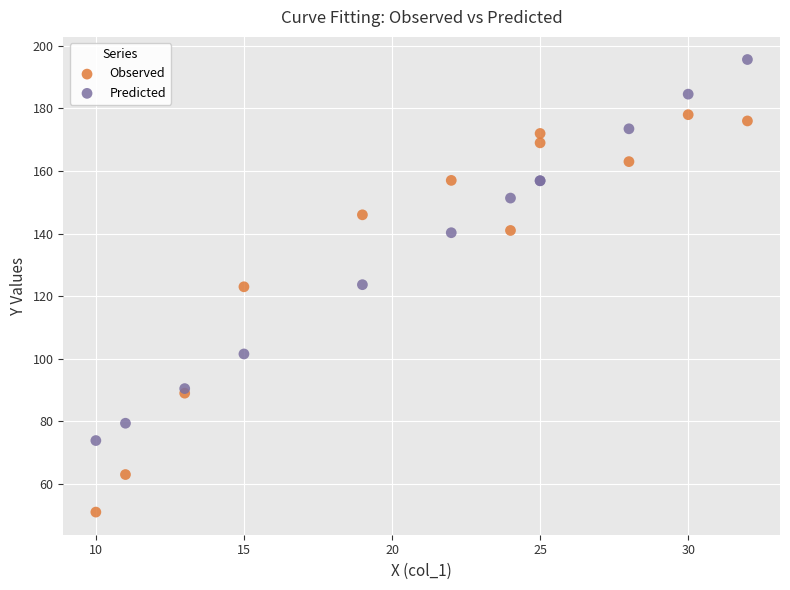

Which series has the largest Y range (max minus min)?

Observed